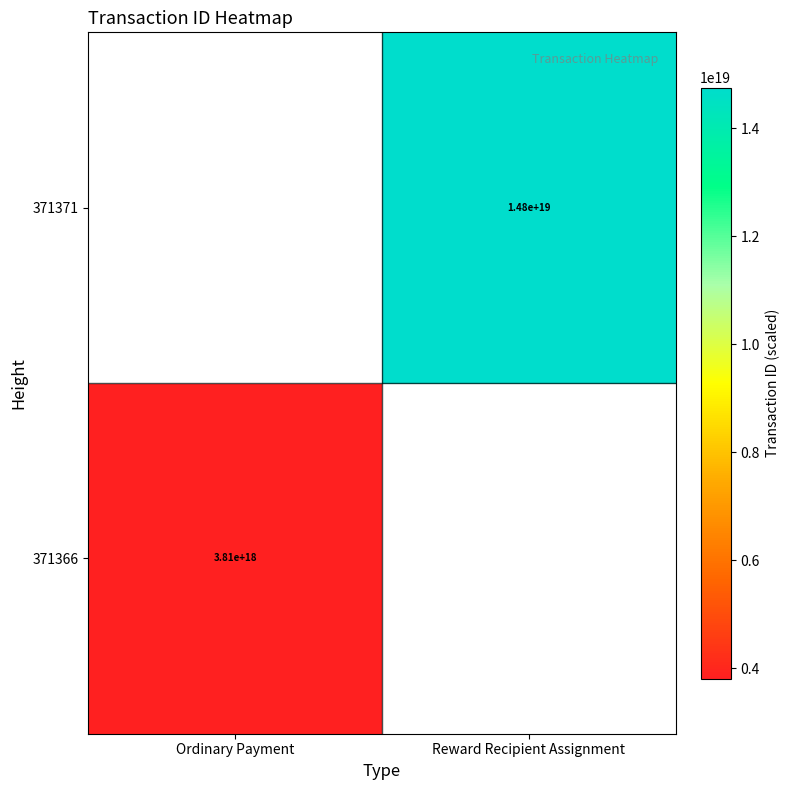

Between Ordinary Payment and Reward Recipient Assignment, which is larger?

Reward Recipient Assignment